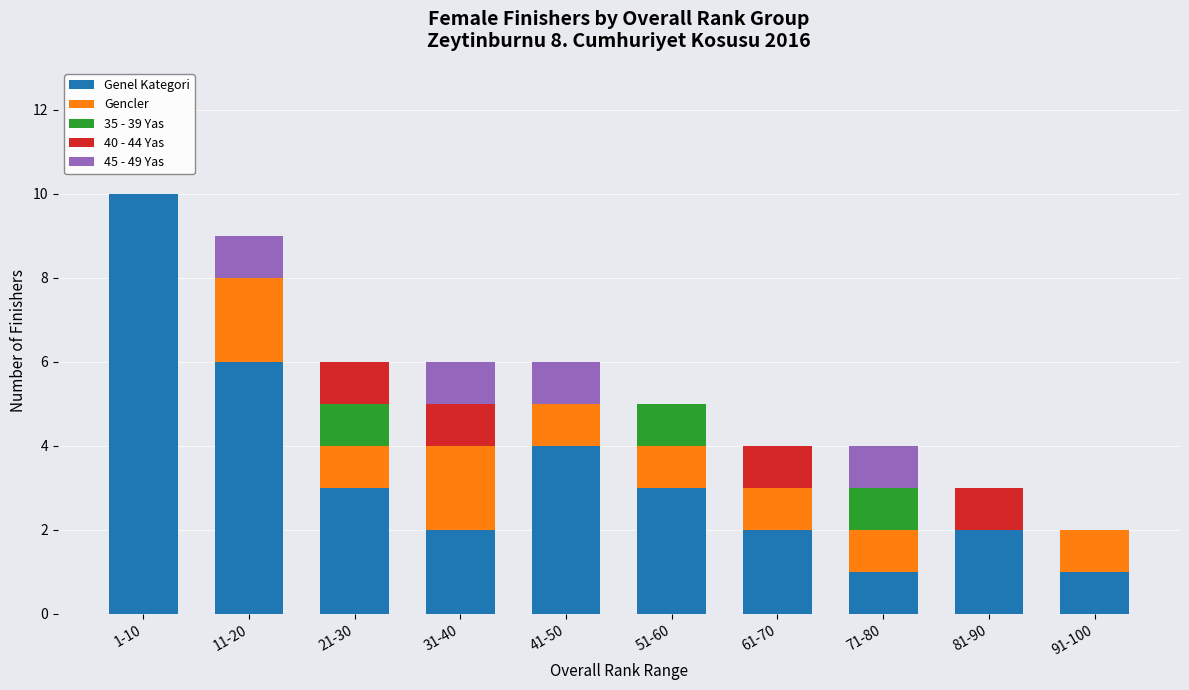

The value of Genel Kategori at 21-30 is 1. True or false?

False